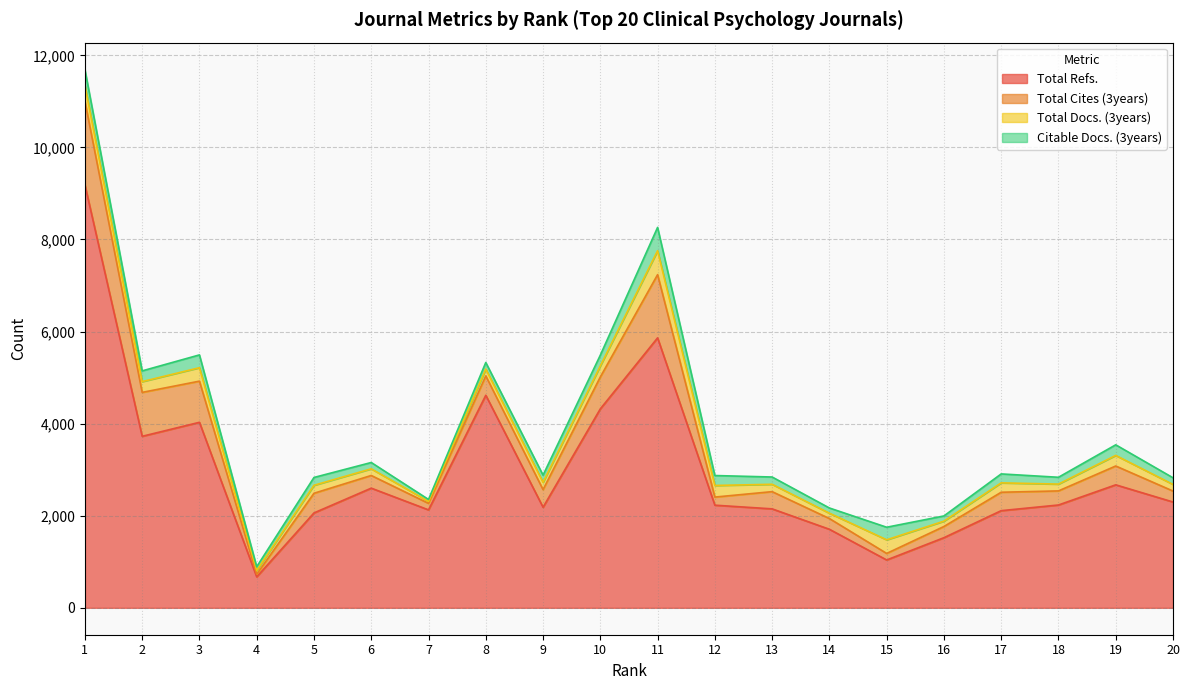

At which label does Total Docs. (3years) first exceed 173?

1